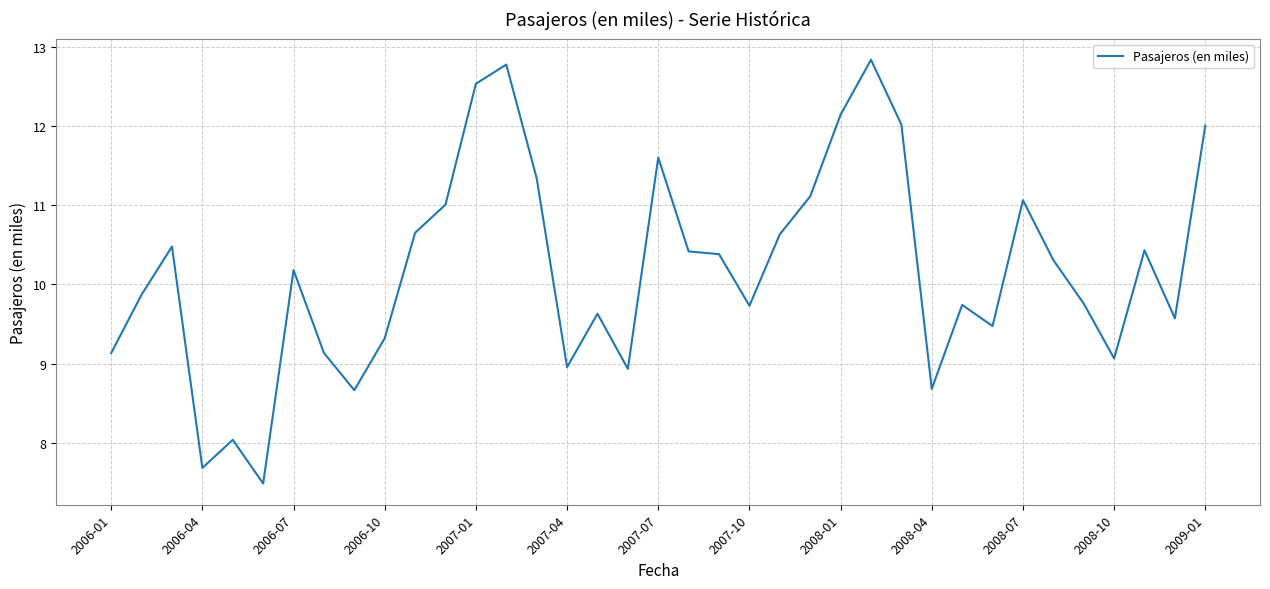

What is the smallest value displayed?

7.5